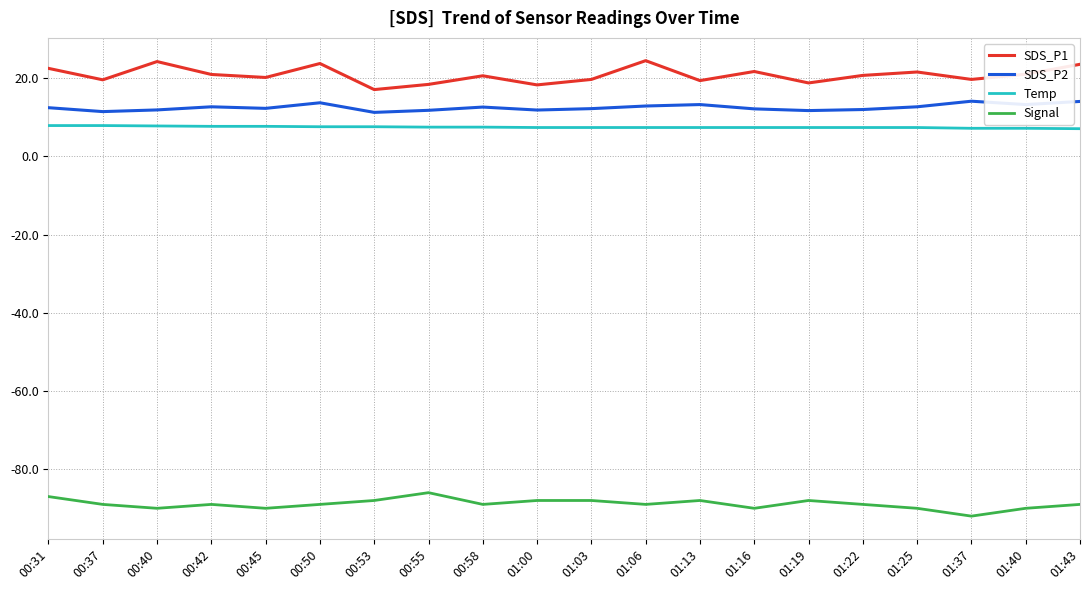

True or false: Signal and SDS_P2 intersect in this chart.

False